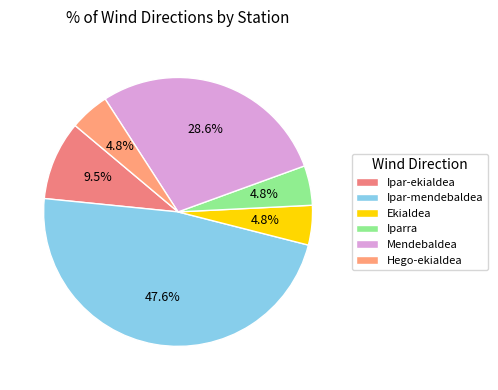

True or false: Hego-ekialdea accounts for 1% of the total.

False